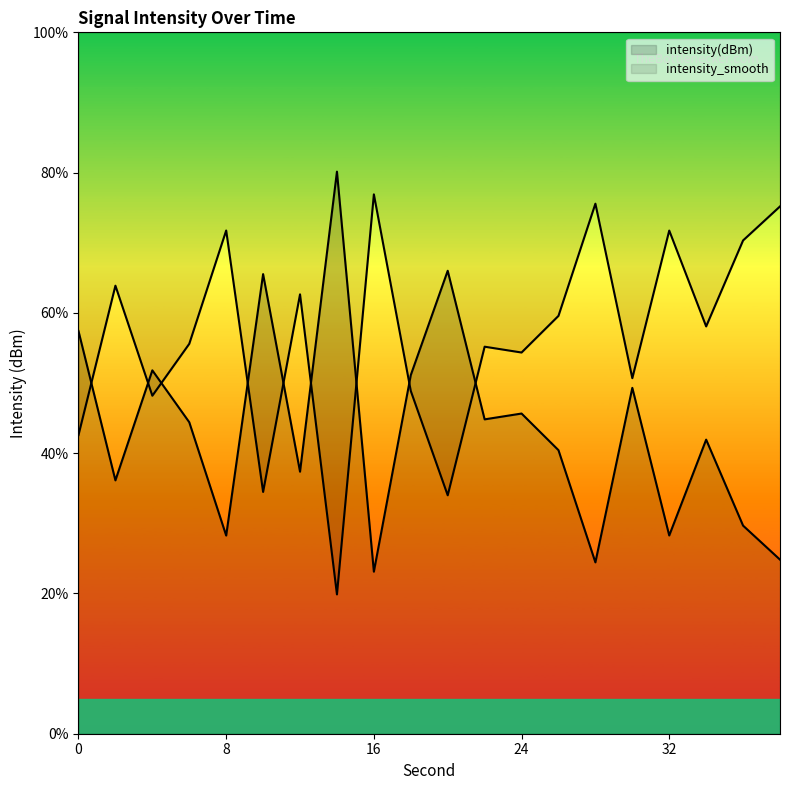

What is the value of the intensity(dBm) point at the 16th from the left?

49.3